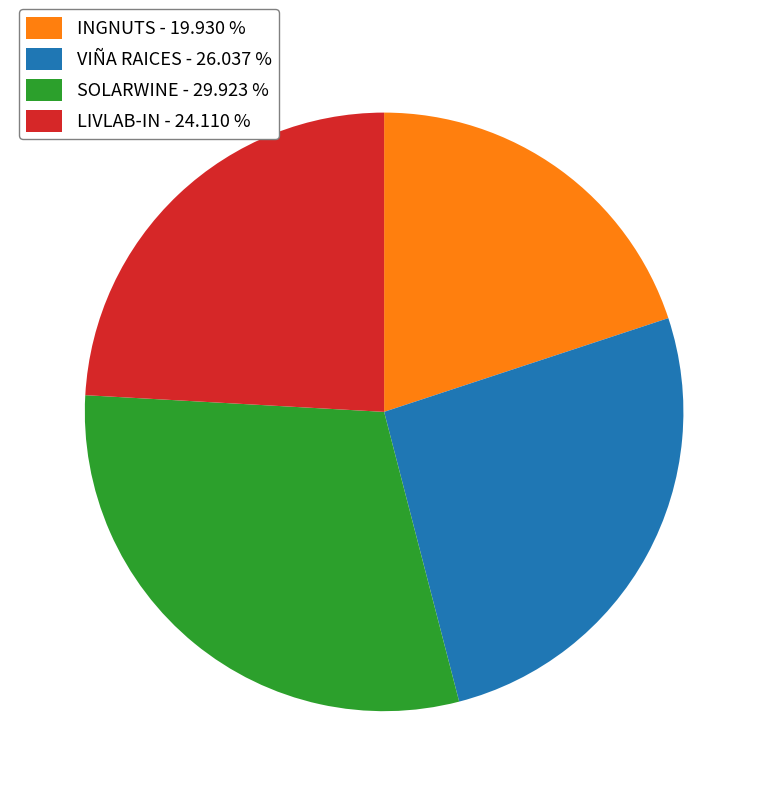

Does any single category account for the majority?

No